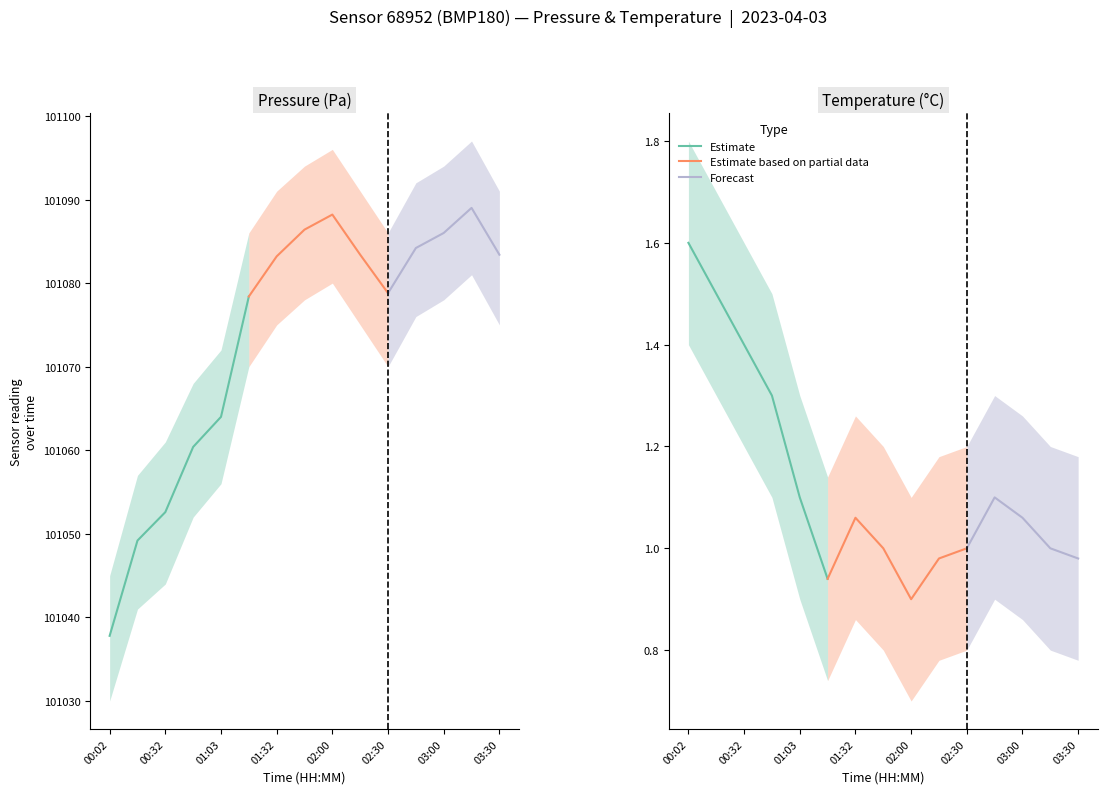

How many lines are shown in the chart?

6